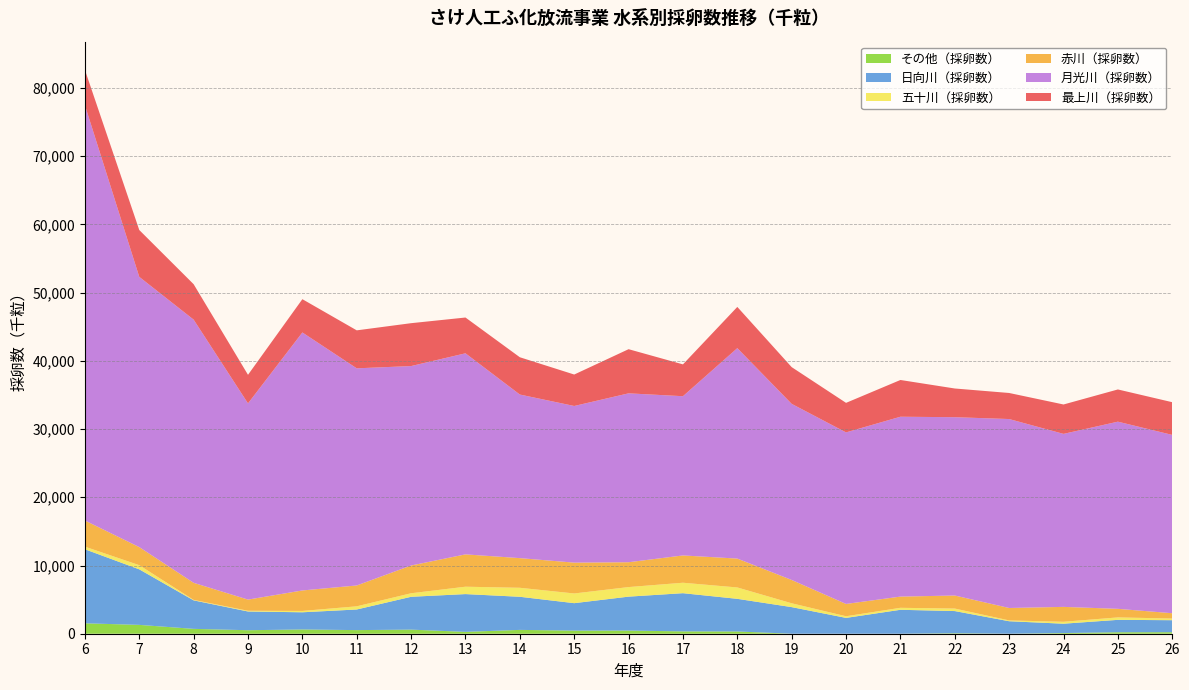

Reading left to right, extract all data points from this chart.

最上川（採卵数）: 5177	6865	5192	4188	4878	5566	6285	5245	5465	4610	6471	4666	6042	5383	4329	5386	4207	3819	4309	4721	4795
赤川（採卵数）: 3830	2649	2503	1636	3001	3054	4068	4739	4346	4520	3641	4000	4232	3416	1804	1643	1910	1820	2182	1255	778
五十川（採卵数）: 383	610	68	106	198	467	518	1082	1320	1422	1404	1532	1669	563	240	291	369	122	283	360	243
その他（採卵数）: 1528	1297	713	514	623	531	601	273	562	456	463	342	331	0	0	0	69	0	100	216	223
日向川（採卵数）: 10852	8141	4177	2745	2520	3020	4813	5537	4853	4023	4972	5600	4783	3900	2321	3508	3252	1830	1369	1817	1760
月光川（採卵数）: 60886	39617	38582	28763	37820	31833	29237	29476	23982	22964	24758	23344	30849	25818	25148	26367	26141	27699	25361	27438	26140